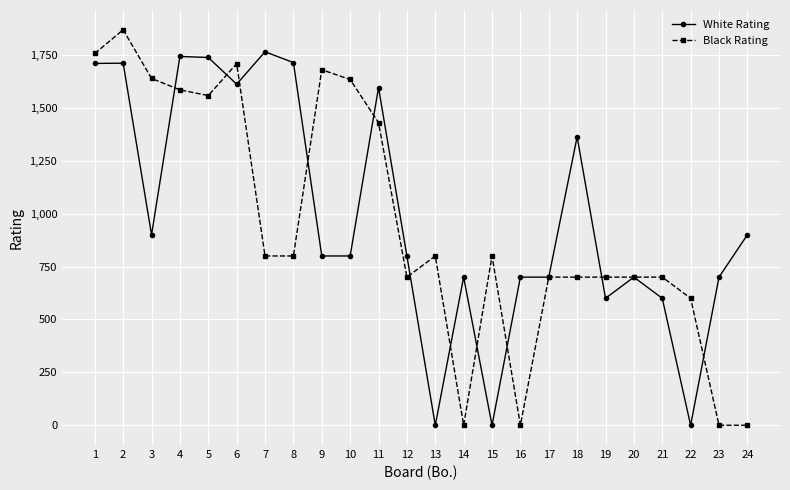

Is it true that Black Rating equals 700 at 12?

True